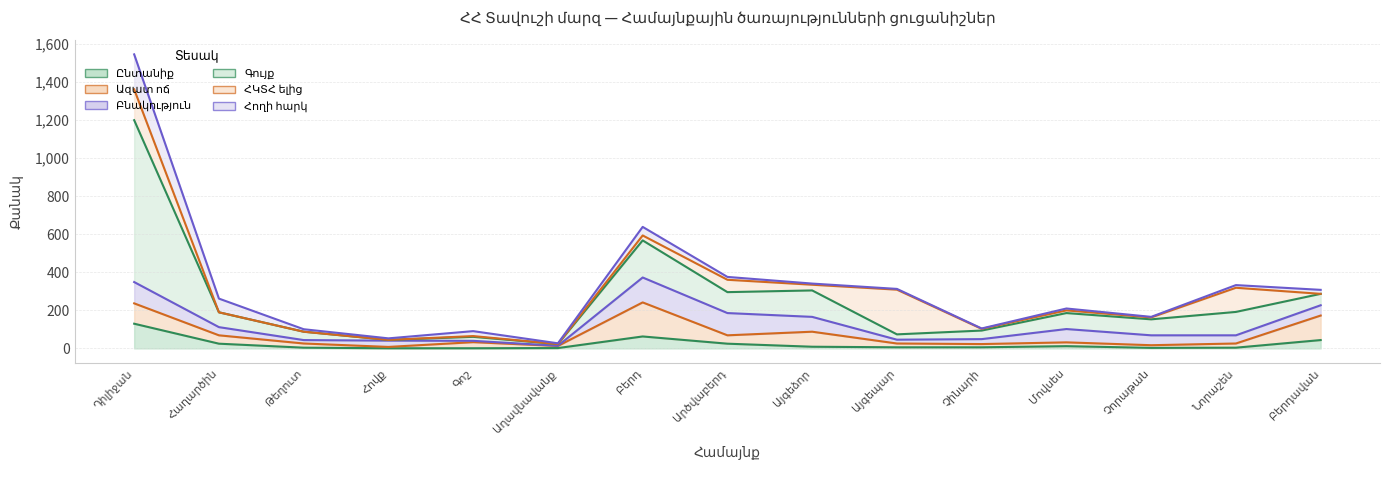

What is the sum of the Գույք values at Չորաթան and Այգեձոր?

223